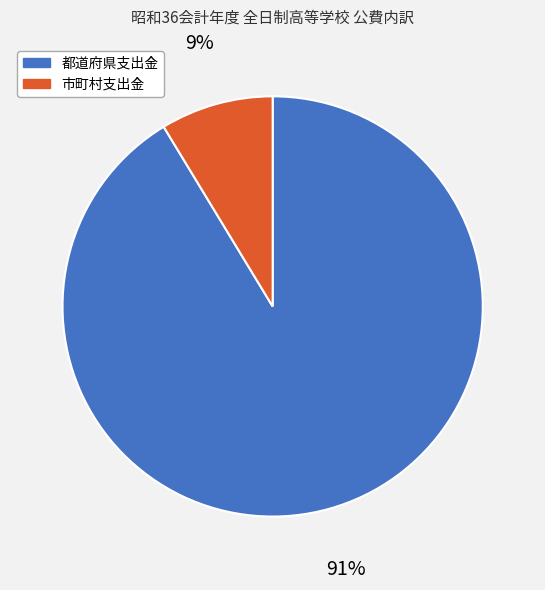

Count the number of slices in the pie.

2